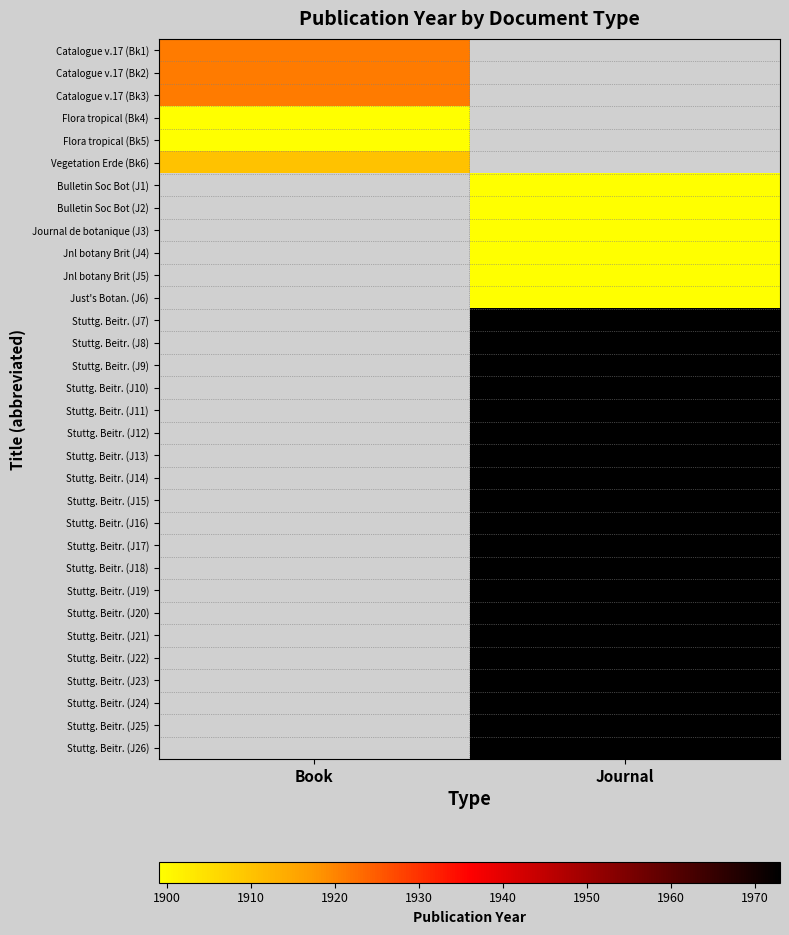

The Bulletin Soc Bot (J2) series shows 1899.0 at Journal. True or false?

True